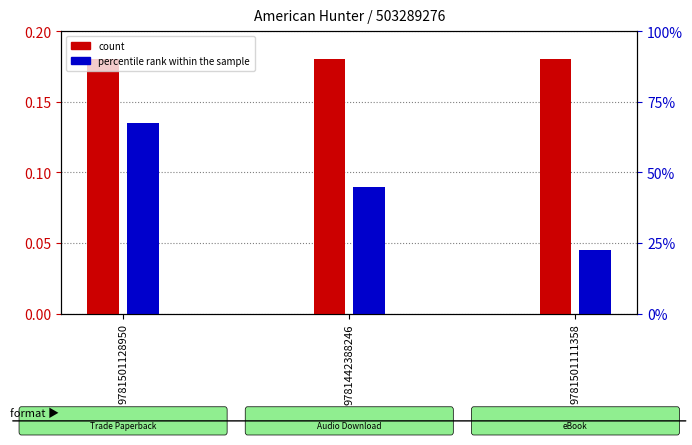

The value of count at 9781442388246 is 0.3. True or false?

False